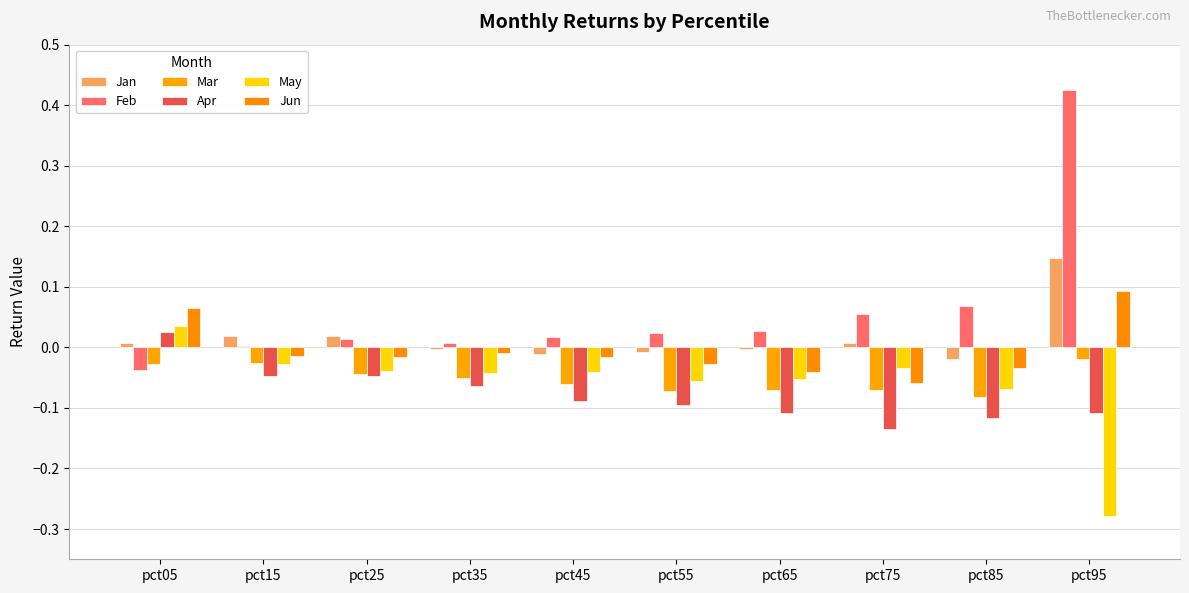

Is it true that Jan equals -0.0 at pct55?

True